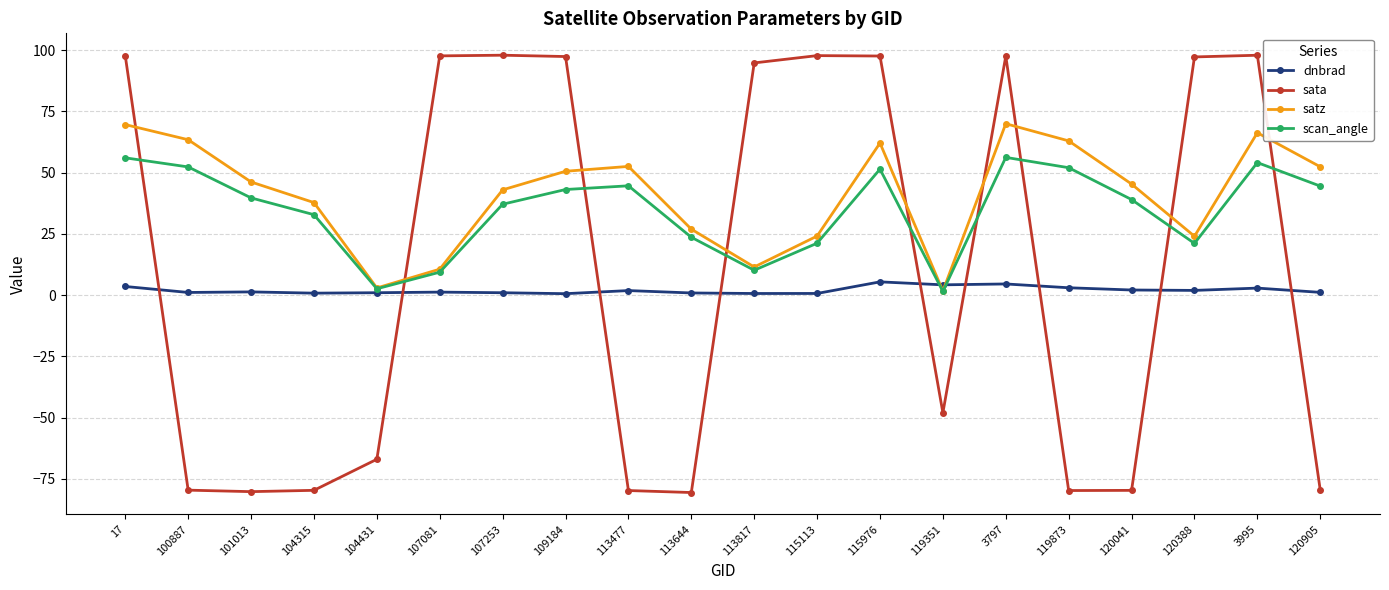

Between which two adjacent categories do dnbrad and scan_angle first intersect?

115976 and 119351